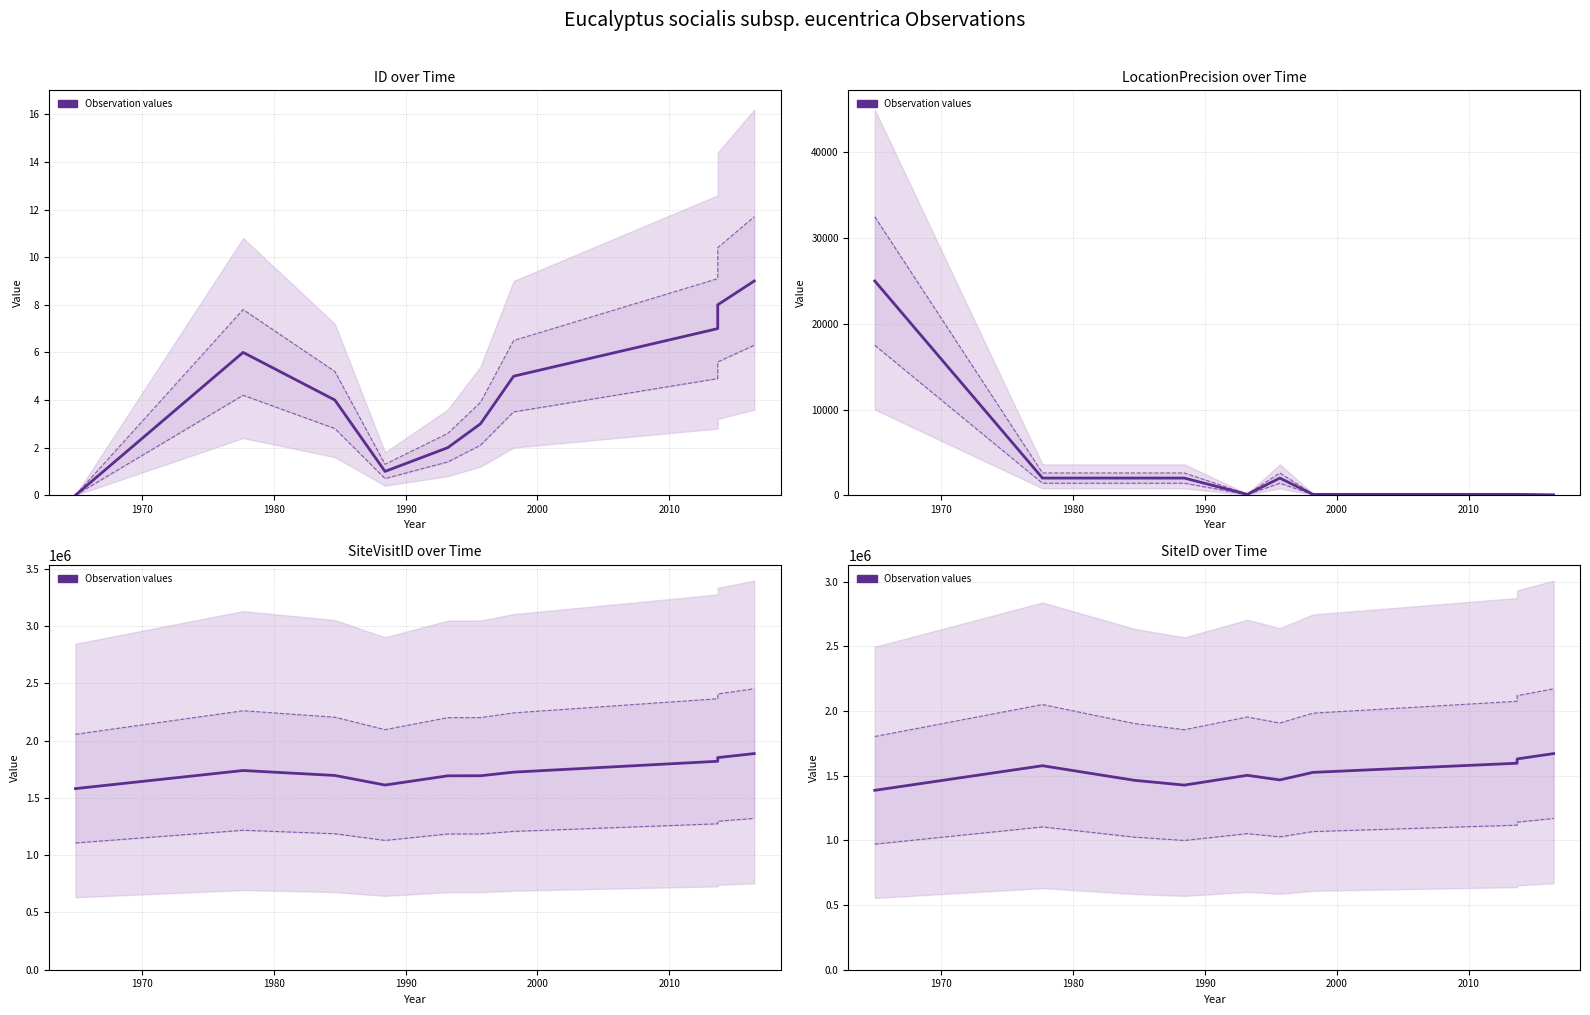

Does the chart display data point markers on the line(s)?

No